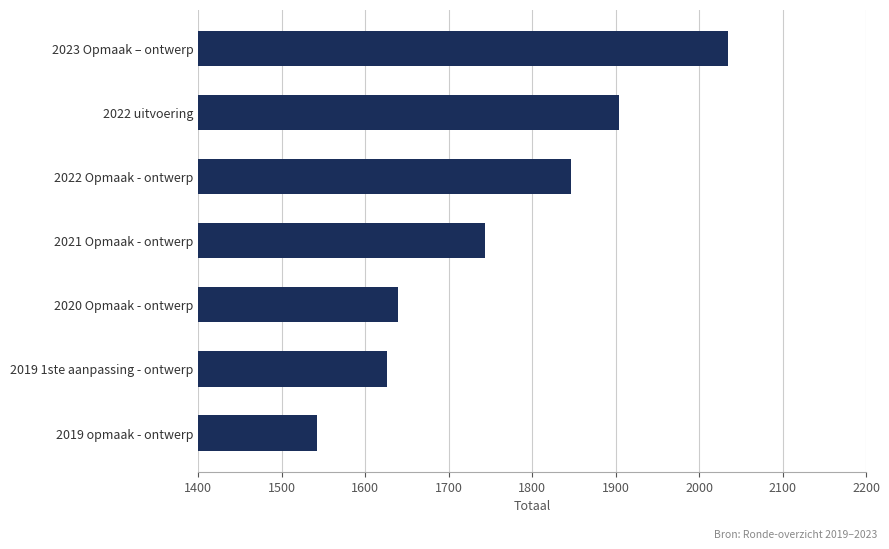

List the labels in order of value, smallest first.

2019 opmaak - ontwerp, 2019 1ste aanpassing - ontwerp, 2020 Opmaak - ontwerp, 2021 Opmaak - ontwerp, 2022 Opmaak - ontwerp, 2022 uitvoering, 2023 Opmaak – ontwerp